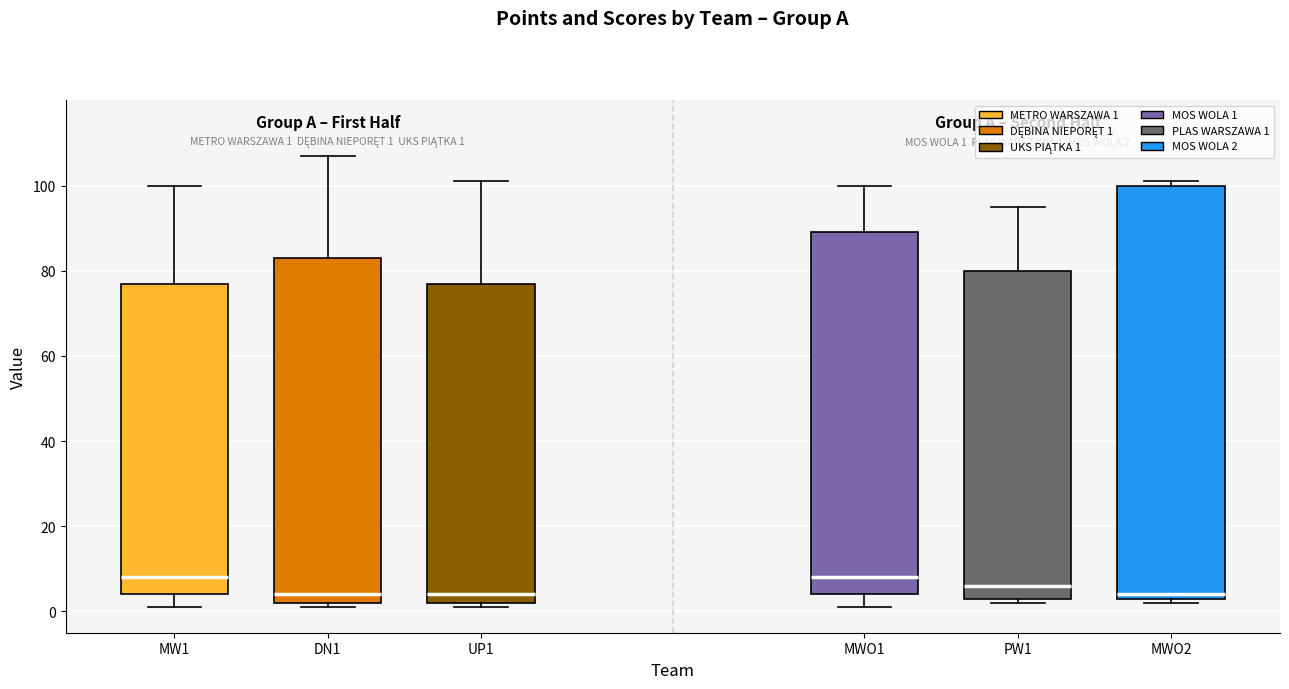

Comparing the boxes themselves (not the whiskers), which one is the tallest?

MWO2